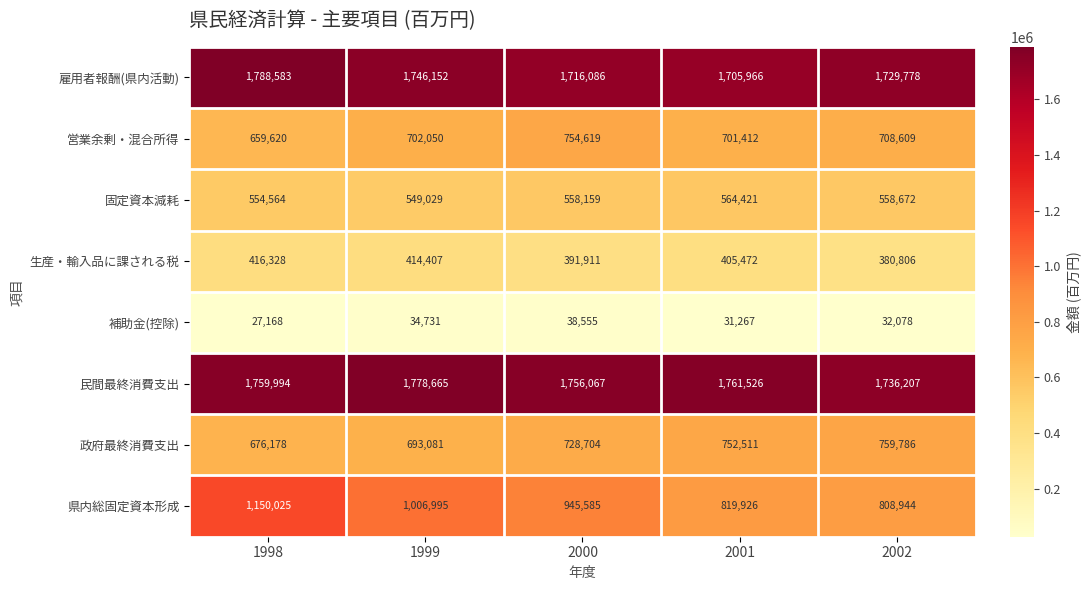

What is the difference between the 営業余剰・混合所得 values at 2001 and 2002?

7197